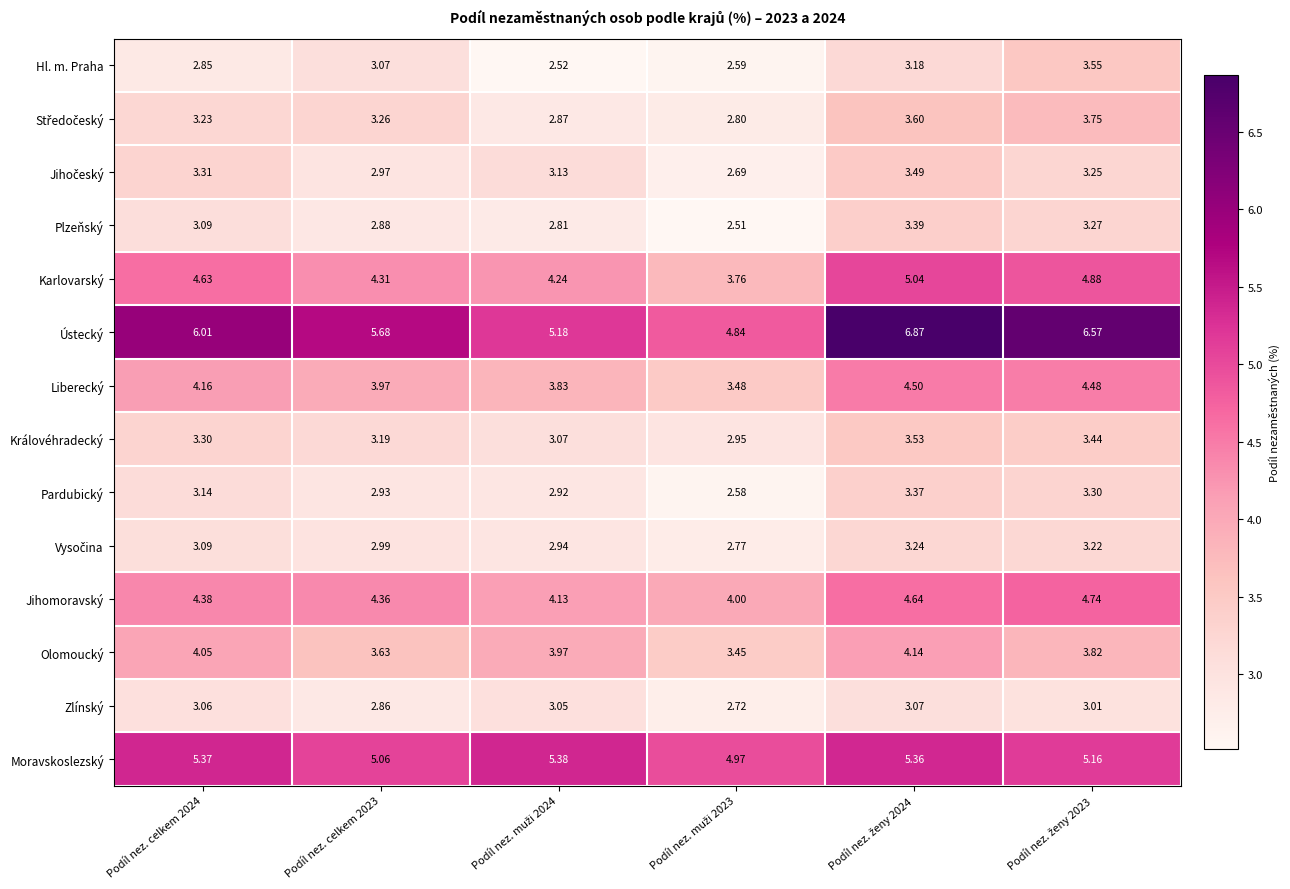

Which series has the widest spread of values?

Ústecký